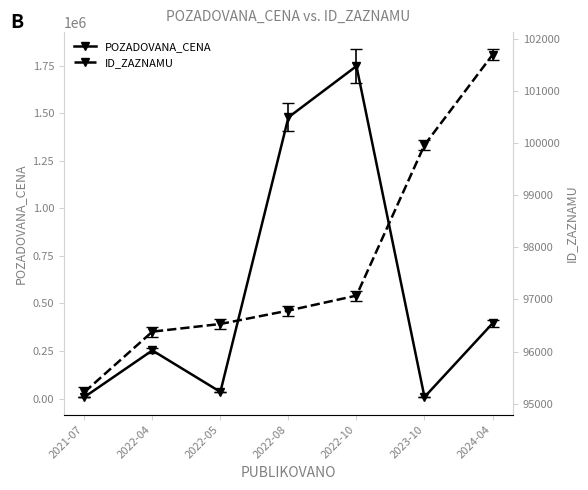

The POZADOVANA_CENA series shows 20861 at 2022-05. True or false?

False